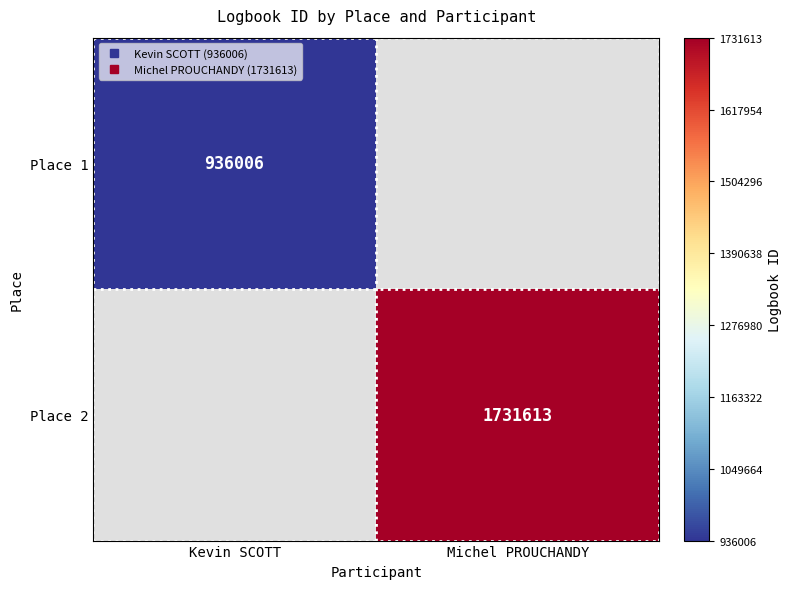

Where is Place 1 nearest to the value 936006?

Kevin SCOTT